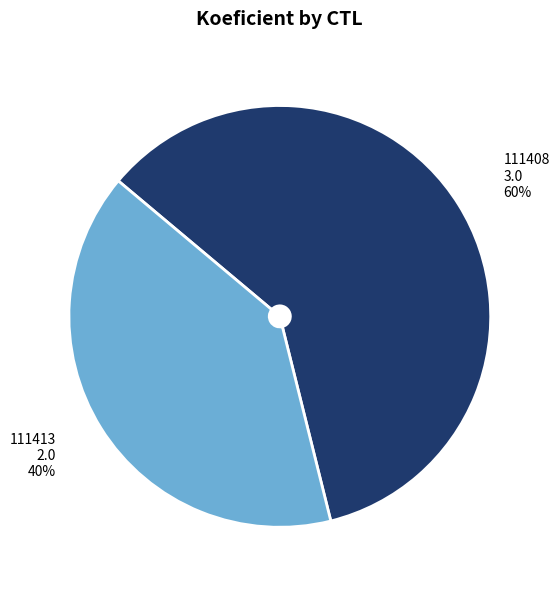

True or false: 111413 accounts for 46% of the total.

False